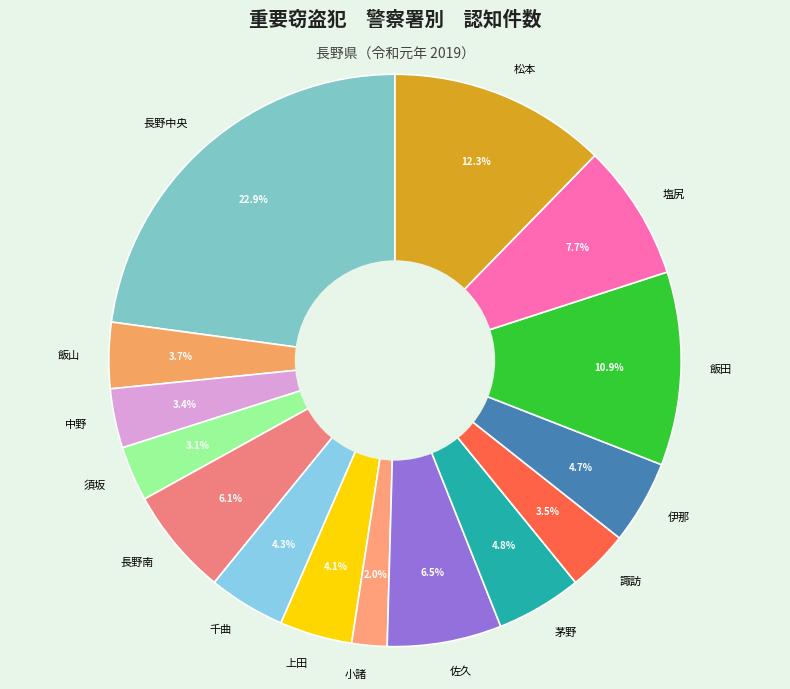

Between 須坂 and 飯山, which is larger?

飯山